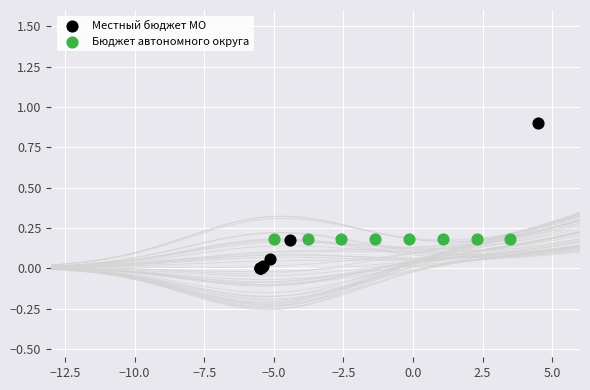

Which series reaches the minimum Y coordinate?

Местный бюджет МО